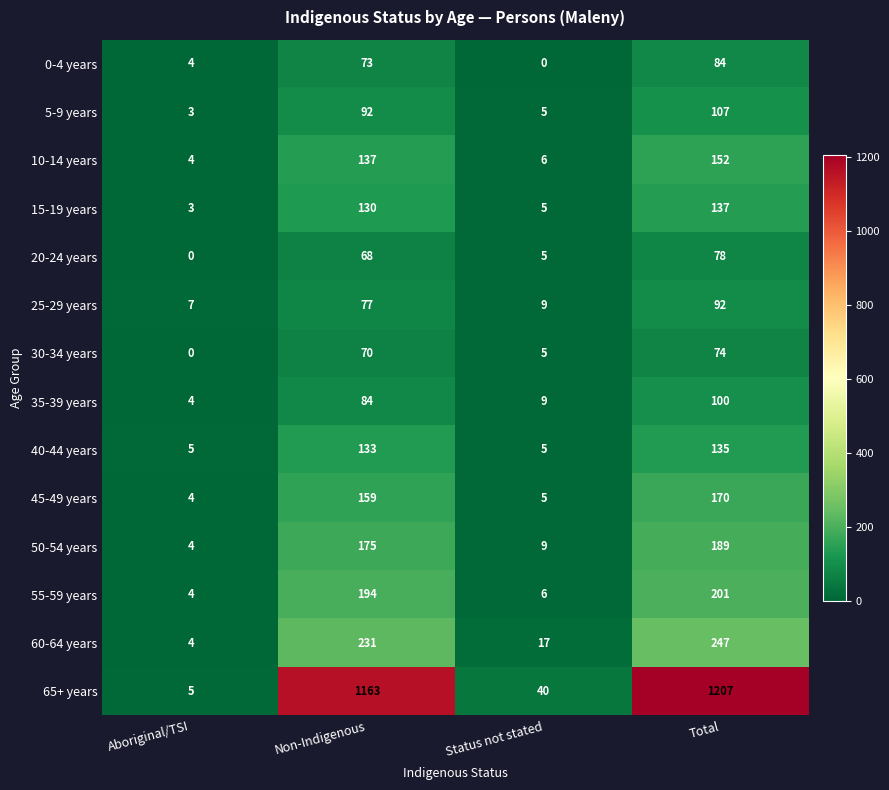

What is the total value across all series at Non-Indigenous?

2786